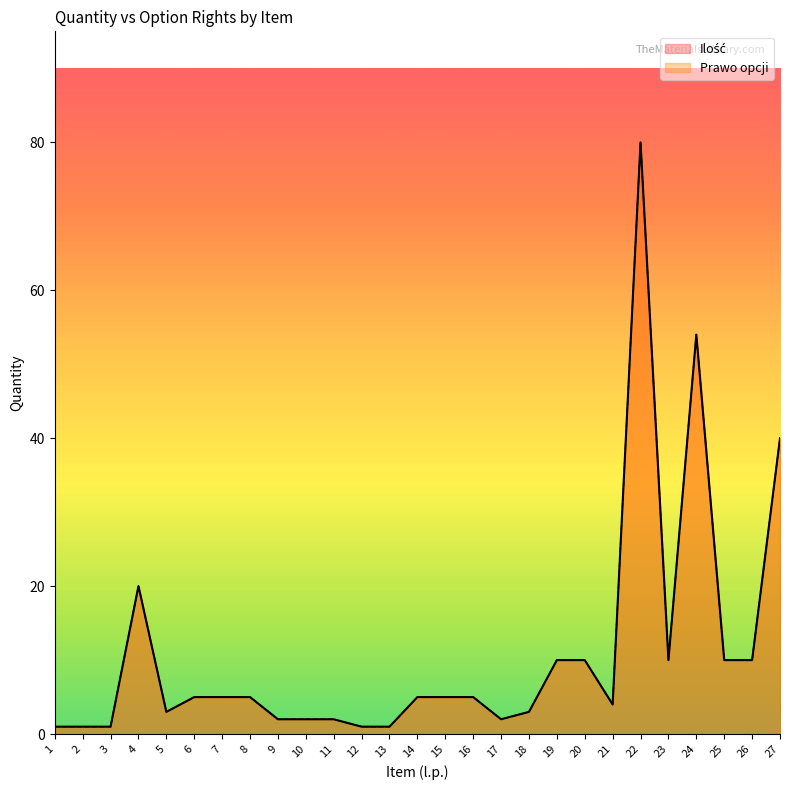

What is the sum of all Ilość values?

297